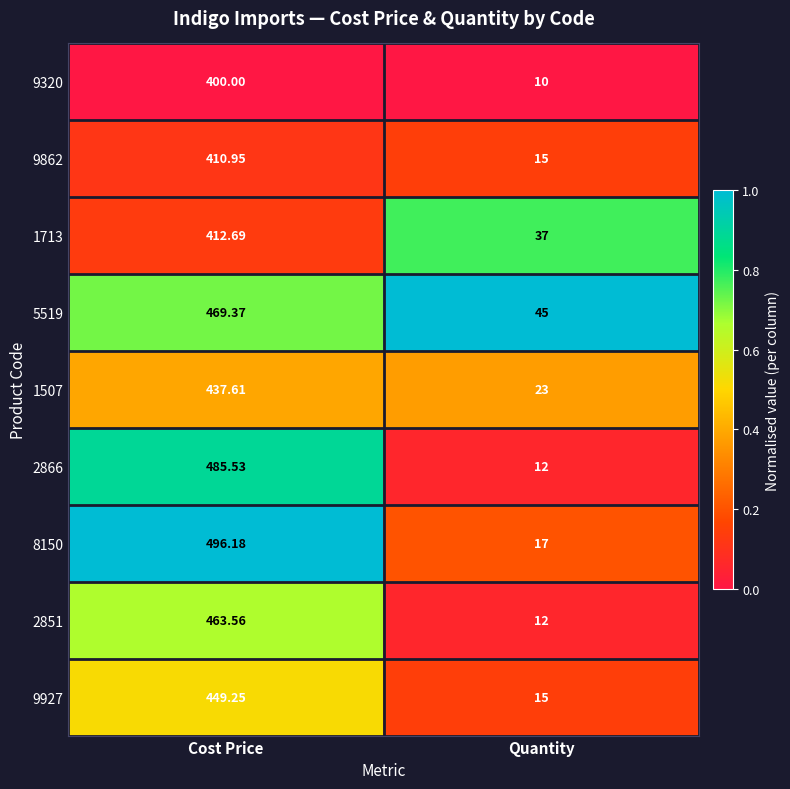

At which label is 2866 closest to 248?

Quantity